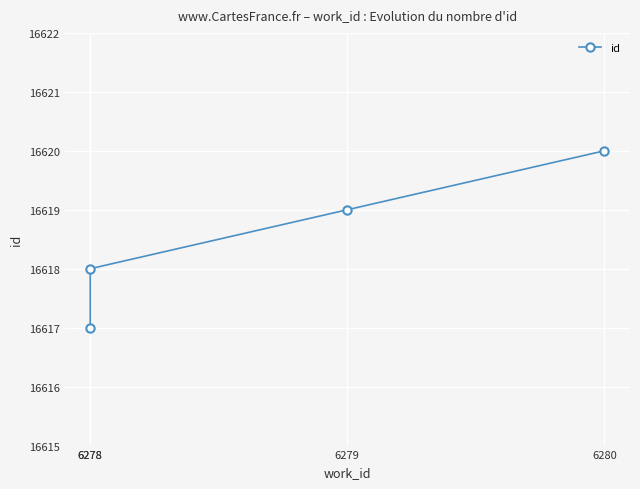

What is the ratio of the value at 6278 to the value at 6278?

1.0